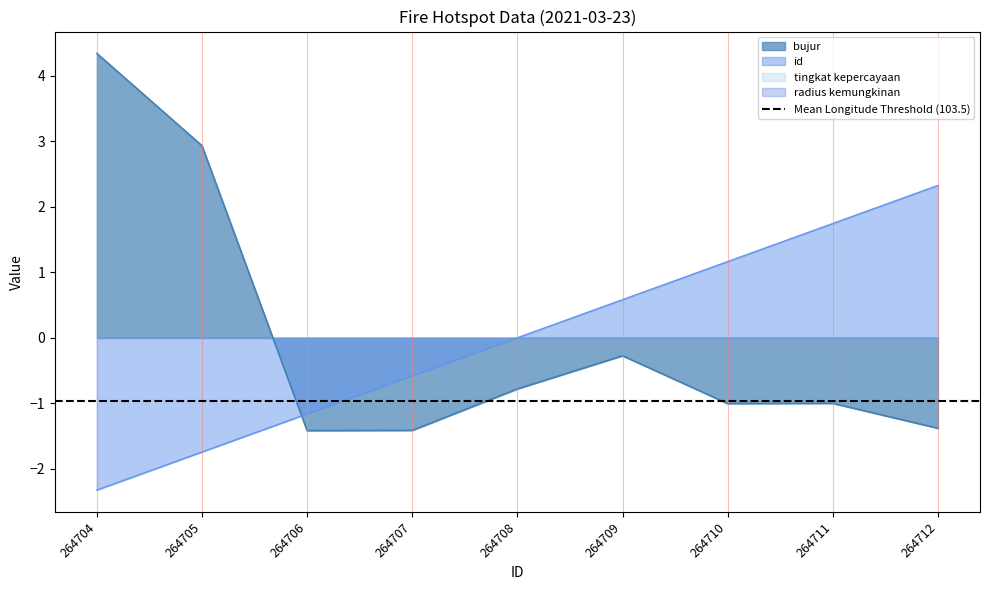

At how many categories does at least one series exceed 1?

5